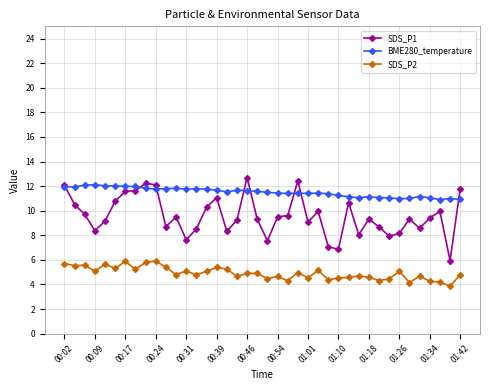

Which series has the largest range (max minus min)?

SDS_P1